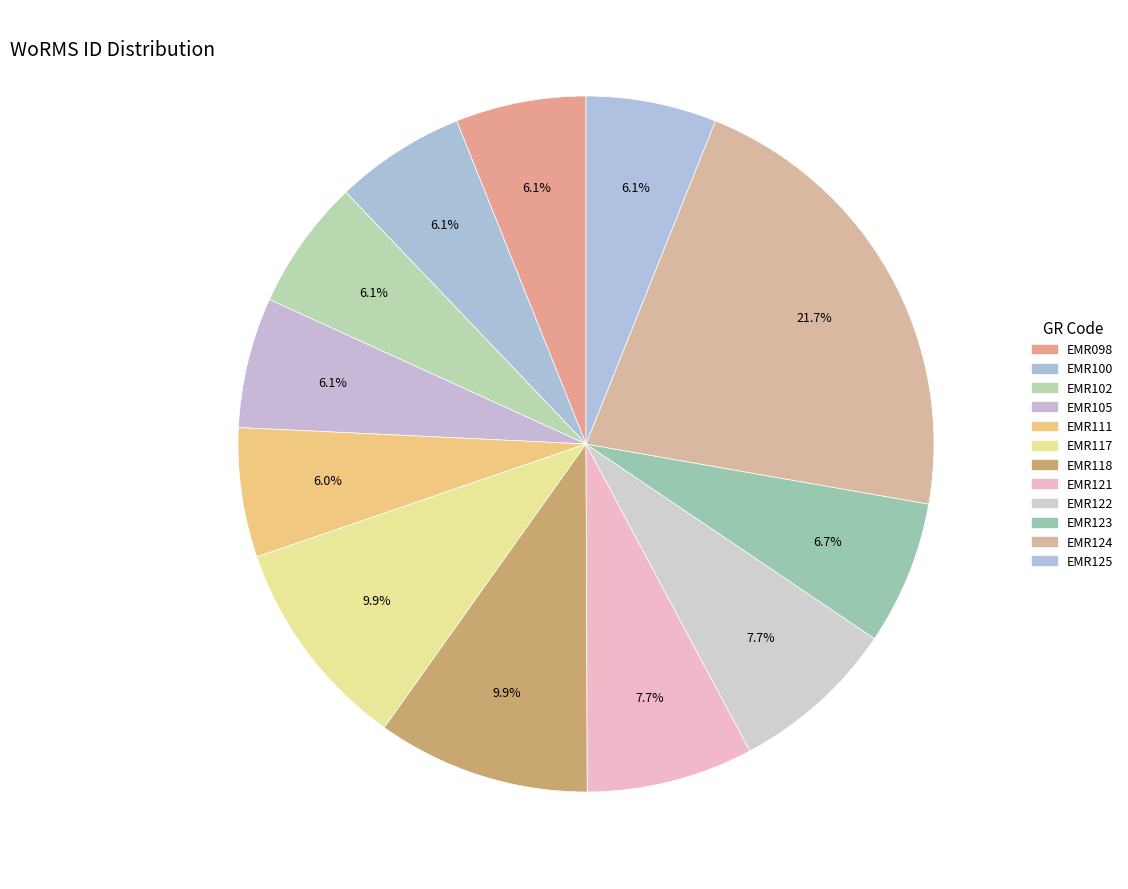

How many slices are in this pie chart?

12